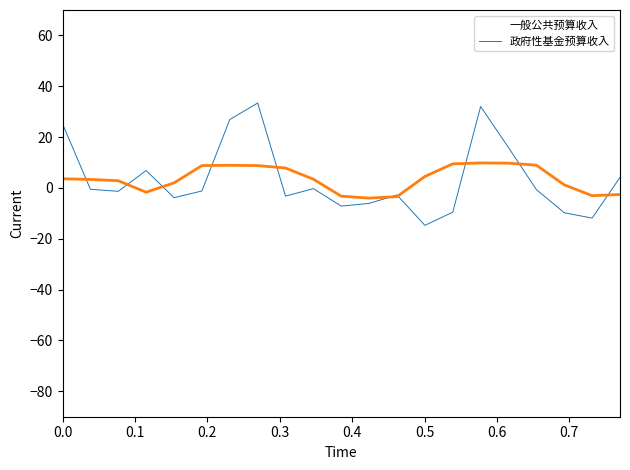

What is the minimum value shown in the chart?

-14.7